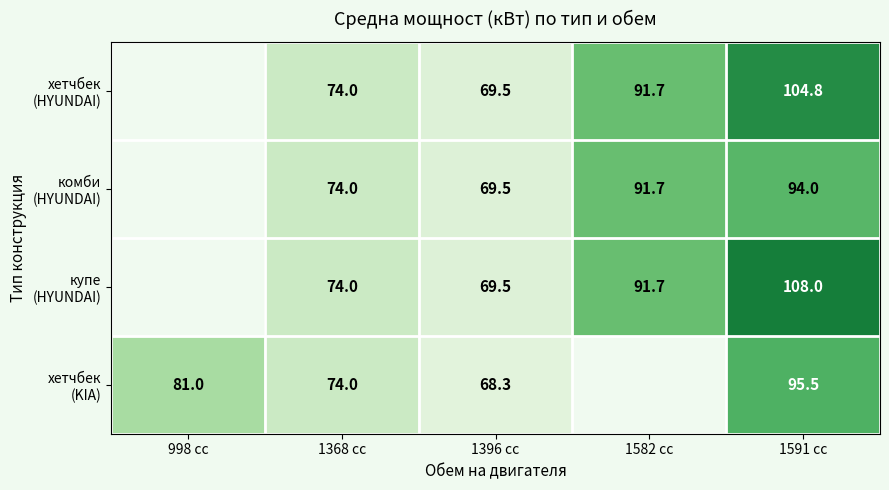

True or false: хетчбек (HYUNDAI) has a value of 56.4 at 1582 cc.

False